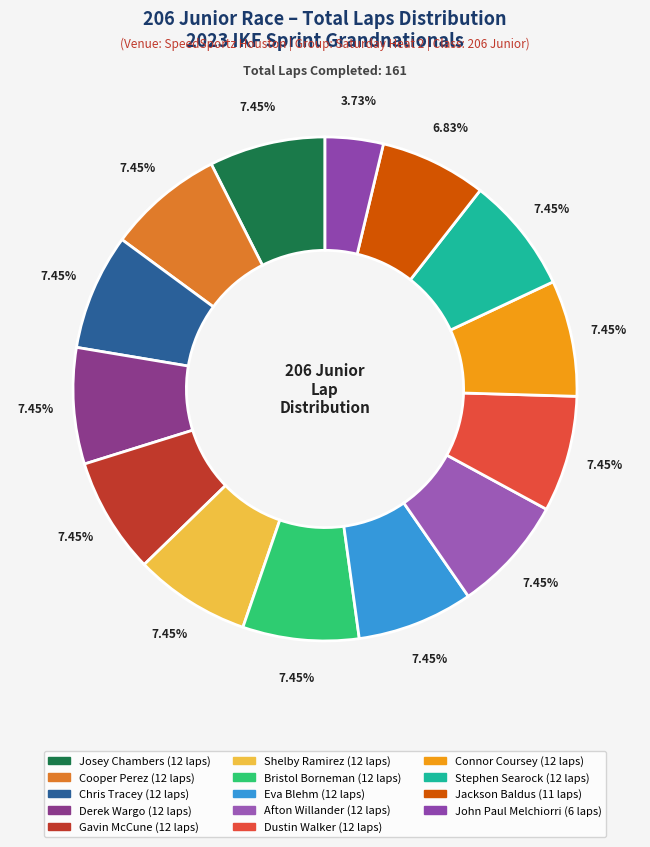

How many segments does this pie chart have?

14